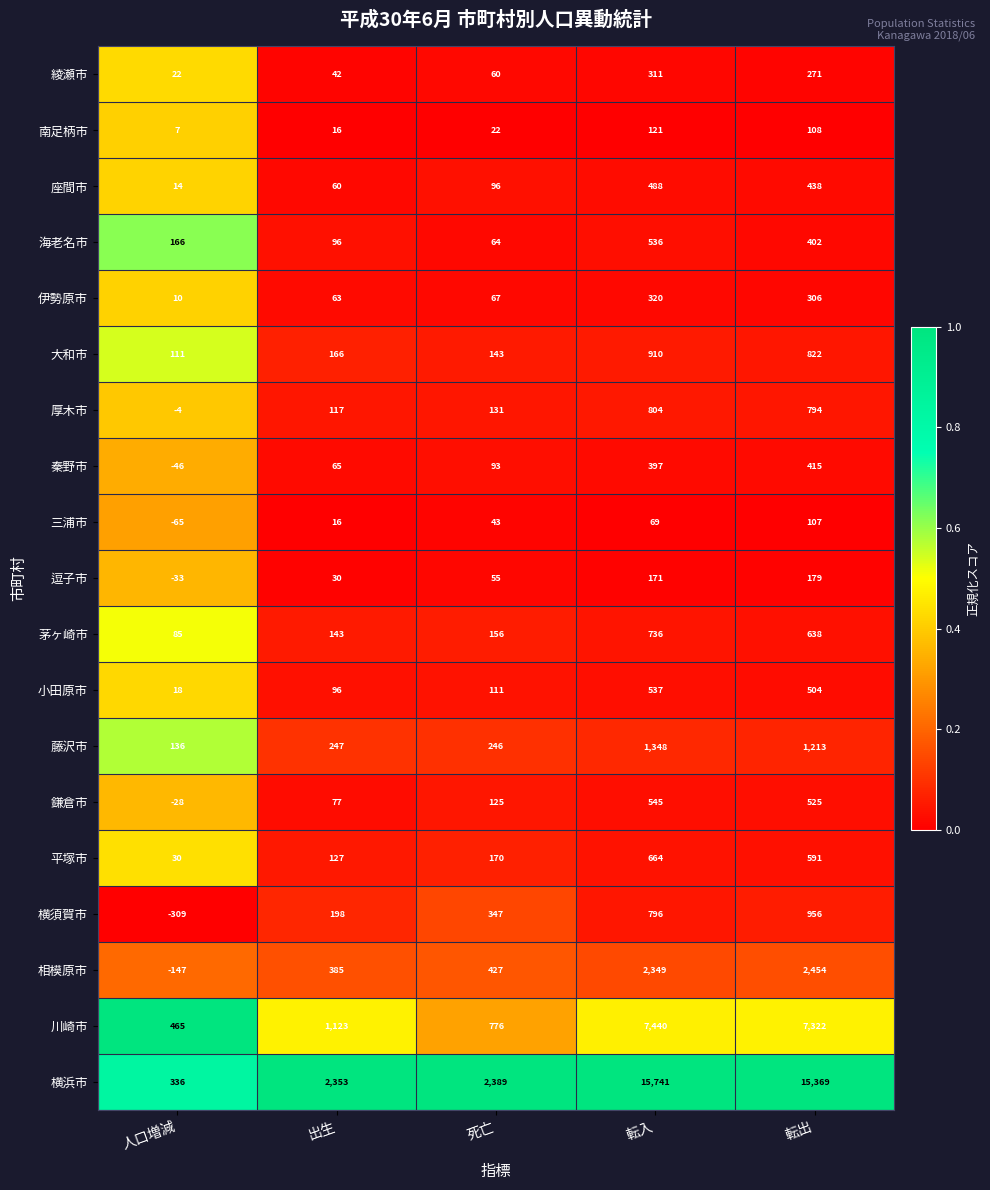

What is the difference between the highest and lowest values at 死亡?

2367